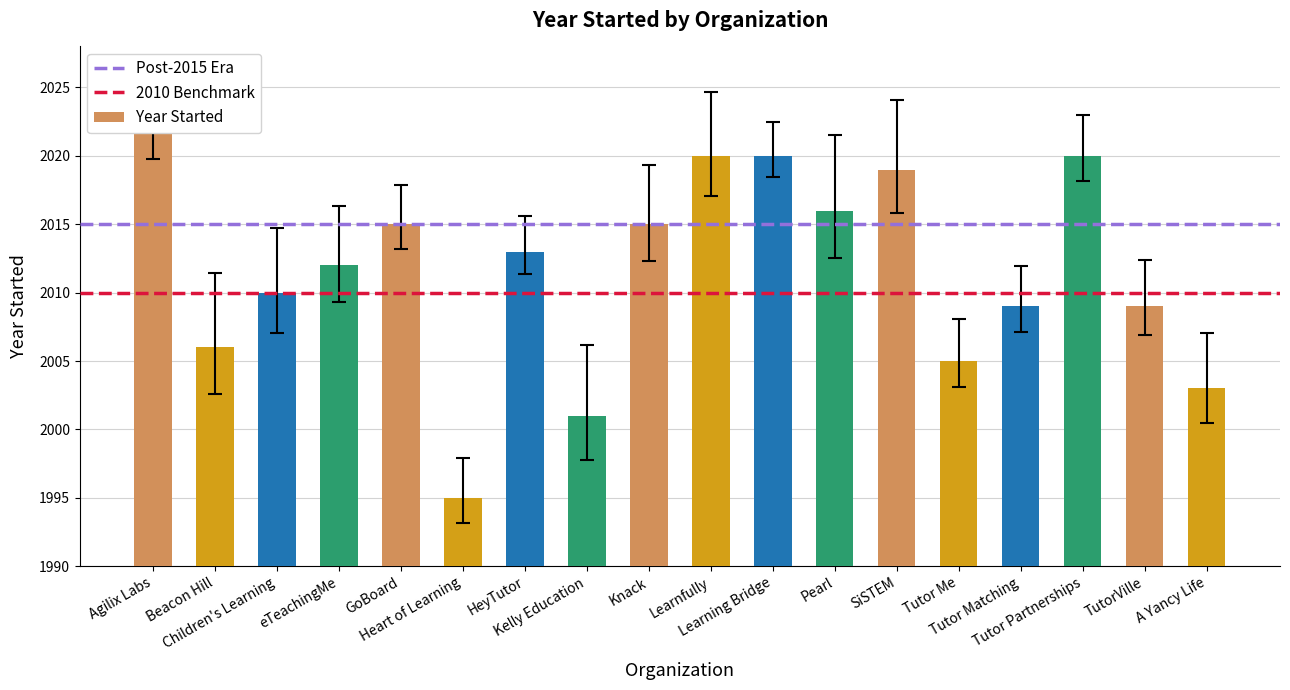

What is the label of the 16th bar from the right?

Children's Learning